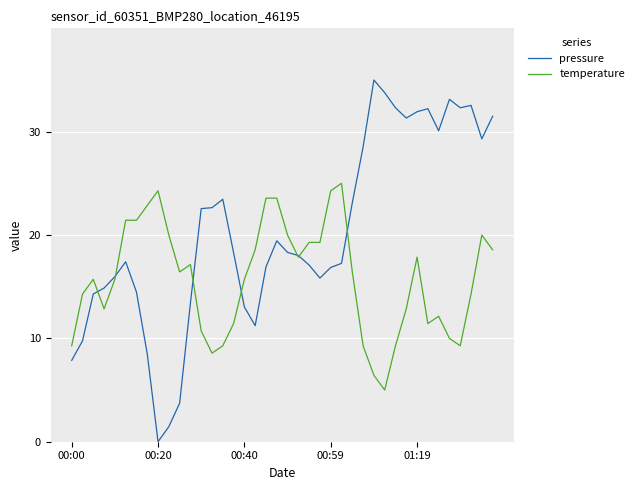

Which series has the largest total across all categories?

pressure